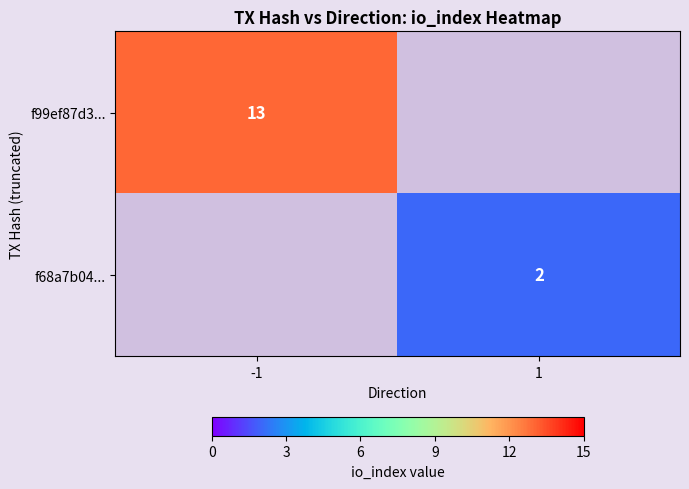

The f99ef87d3... series shows 3 at -1. True or false?

False